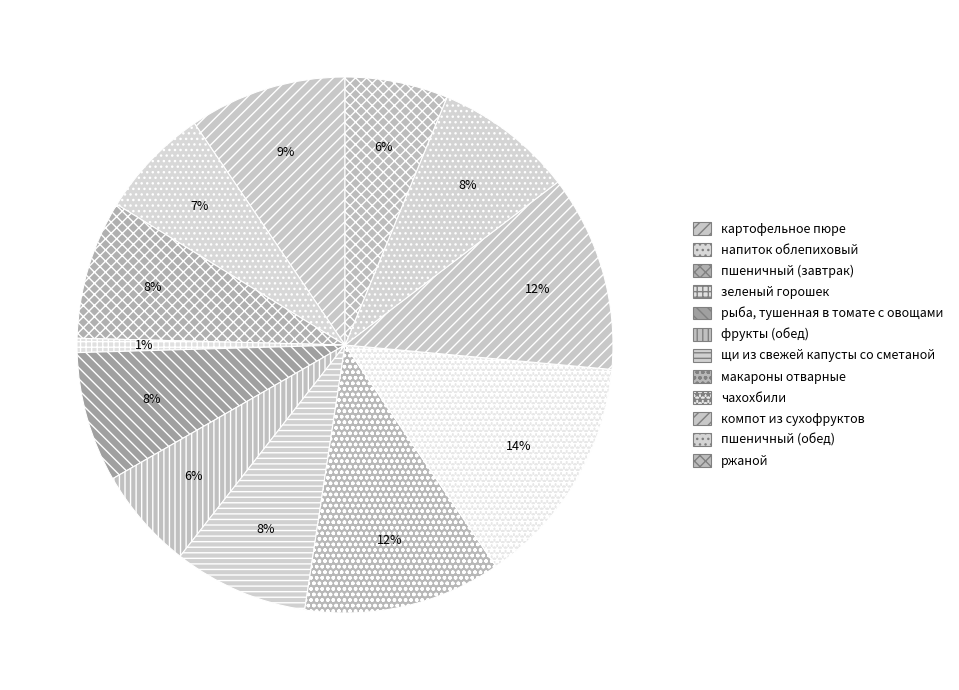

Is it true that пшеничный (завтрак) is 8% of the pie?

True